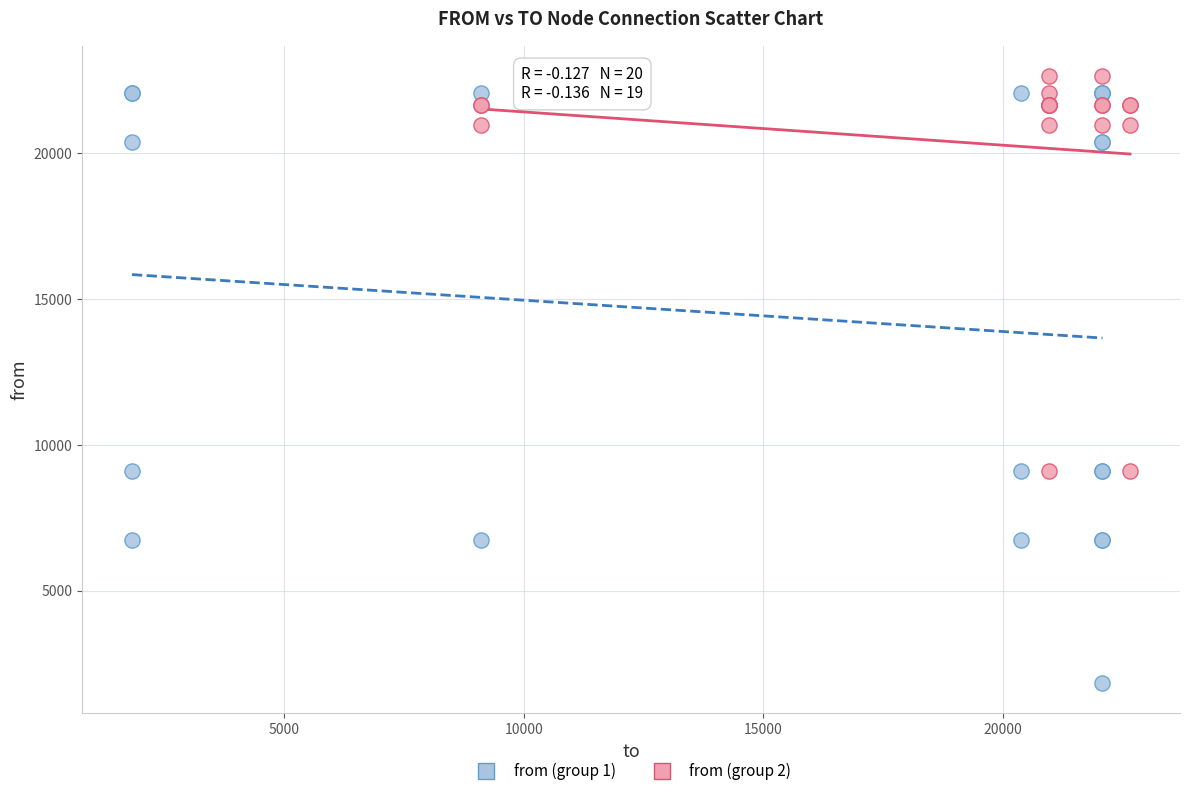

Which series has the widest spread of Y values?

from (group 1)